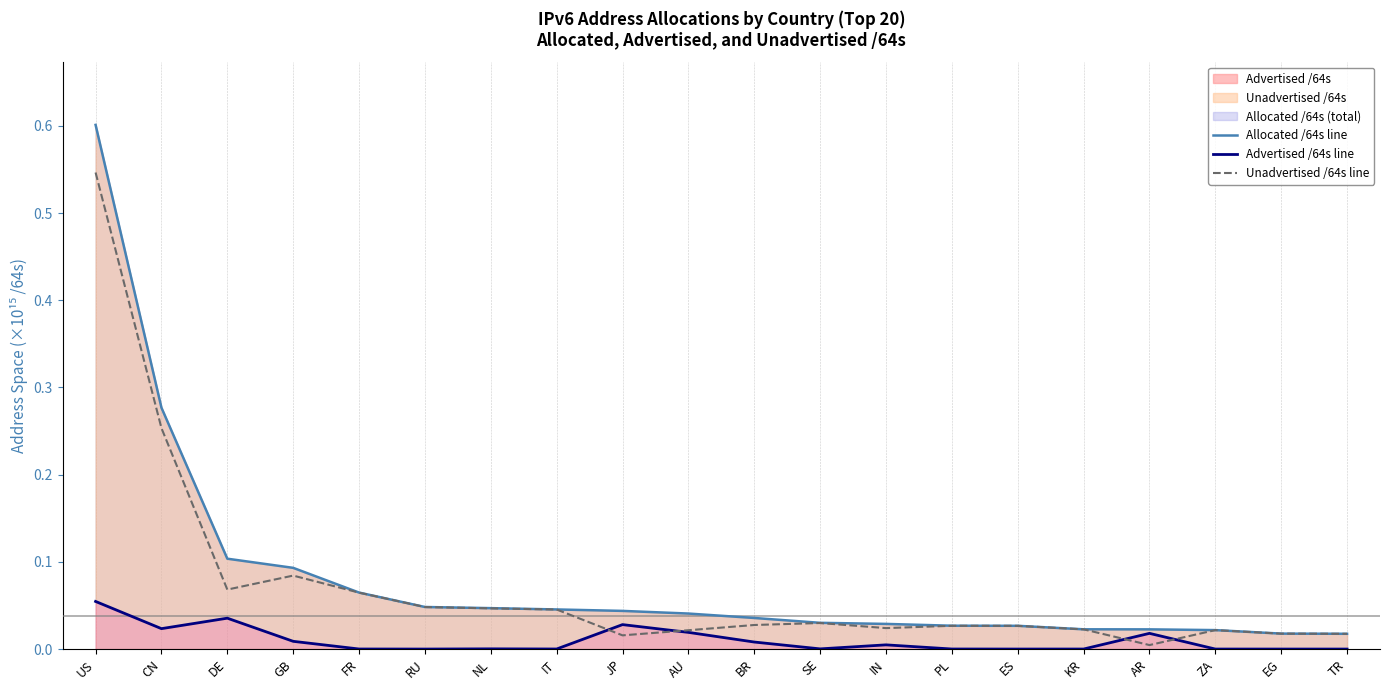

Reading left to right, transcribe all the data shown in this chart.

Allocated /64s line: 0.6	0.3	0.1	0.1	0.1	0.0	0.0	0.0	0.0	0.0	0.0	0.0	0.0	0.0	0.0	0.0	0.0	0.0	0.0	0.0
Advertised /64s line: 0.1	0.0	0.0	0.0	0.0	0.0	0.0	0.0	0.0	0.0	0.0	0.0	0.0	0.0	0.0	0.0	0.0	0.0	0.0	0.0
Unadvertised /64s line: 0.5	0.3	0.1	0.1	0.1	0.0	0.0	0.0	0.0	0.0	0.0	0.0	0.0	0.0	0.0	0.0	0.0	0.0	0.0	0.0